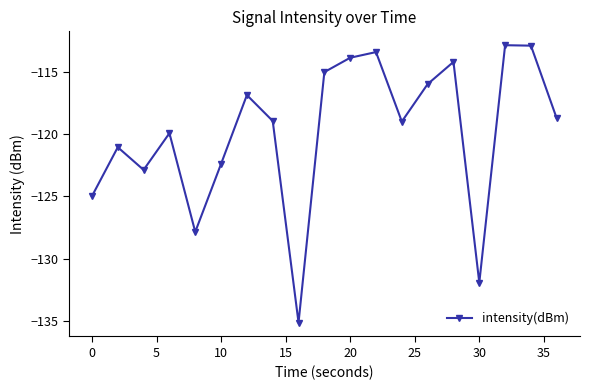

Does the chart display data point markers on the line(s)?

Yes